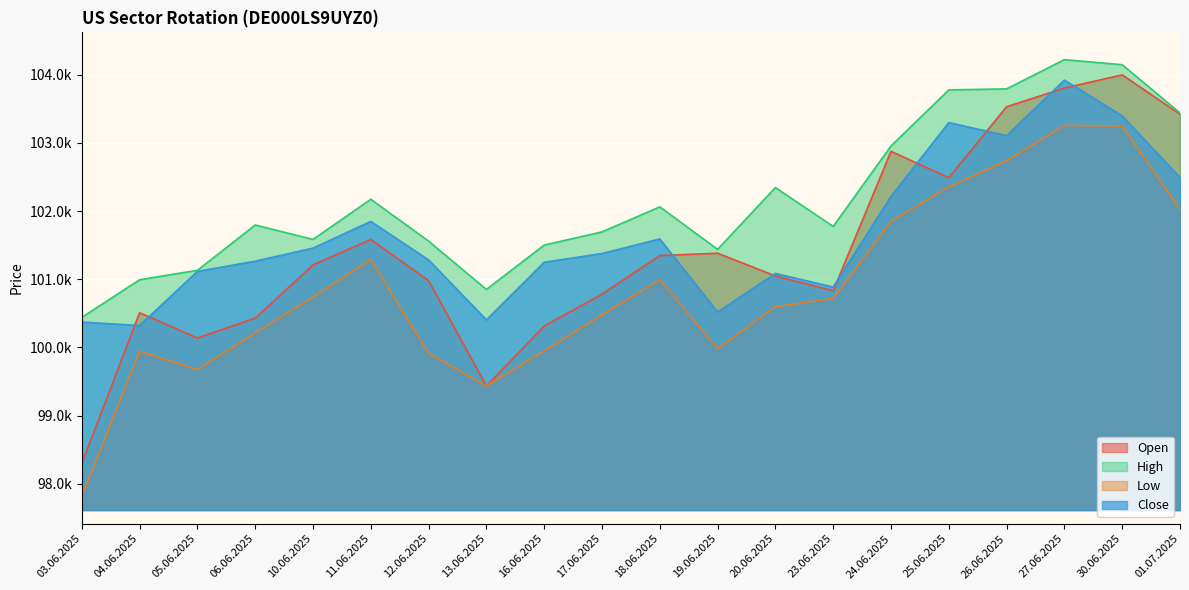

In Open, how many points are higher than both neighbors (excluding endpoints)?

5